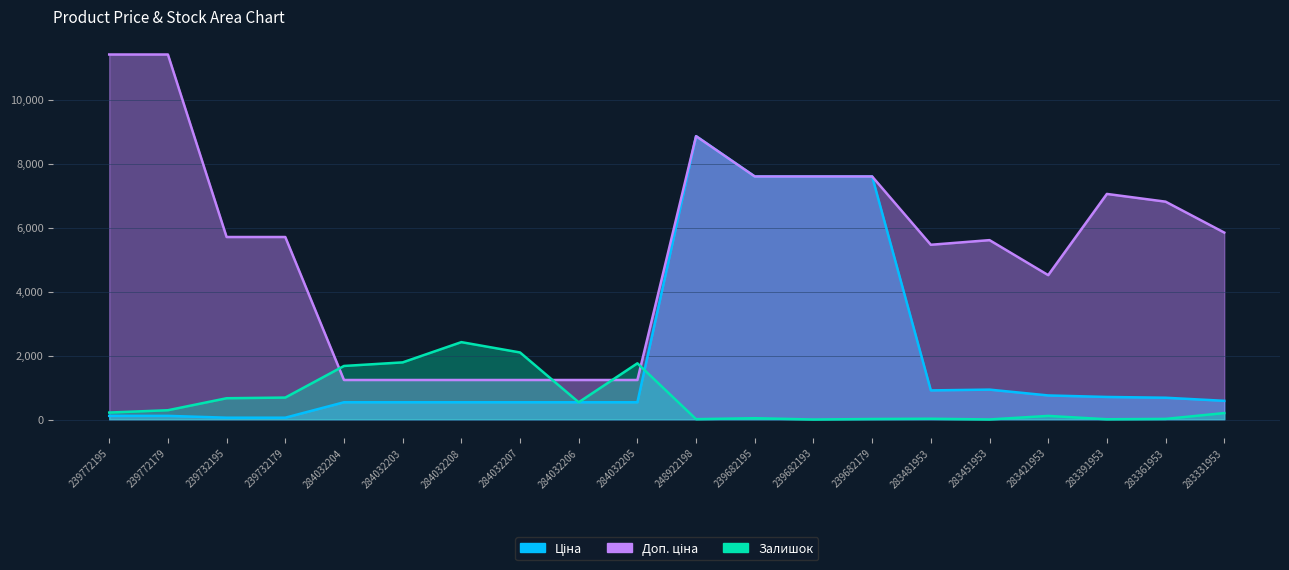

List the series in order of their peak value, lowest first.

Залишок, Ціна, Доп. ціна